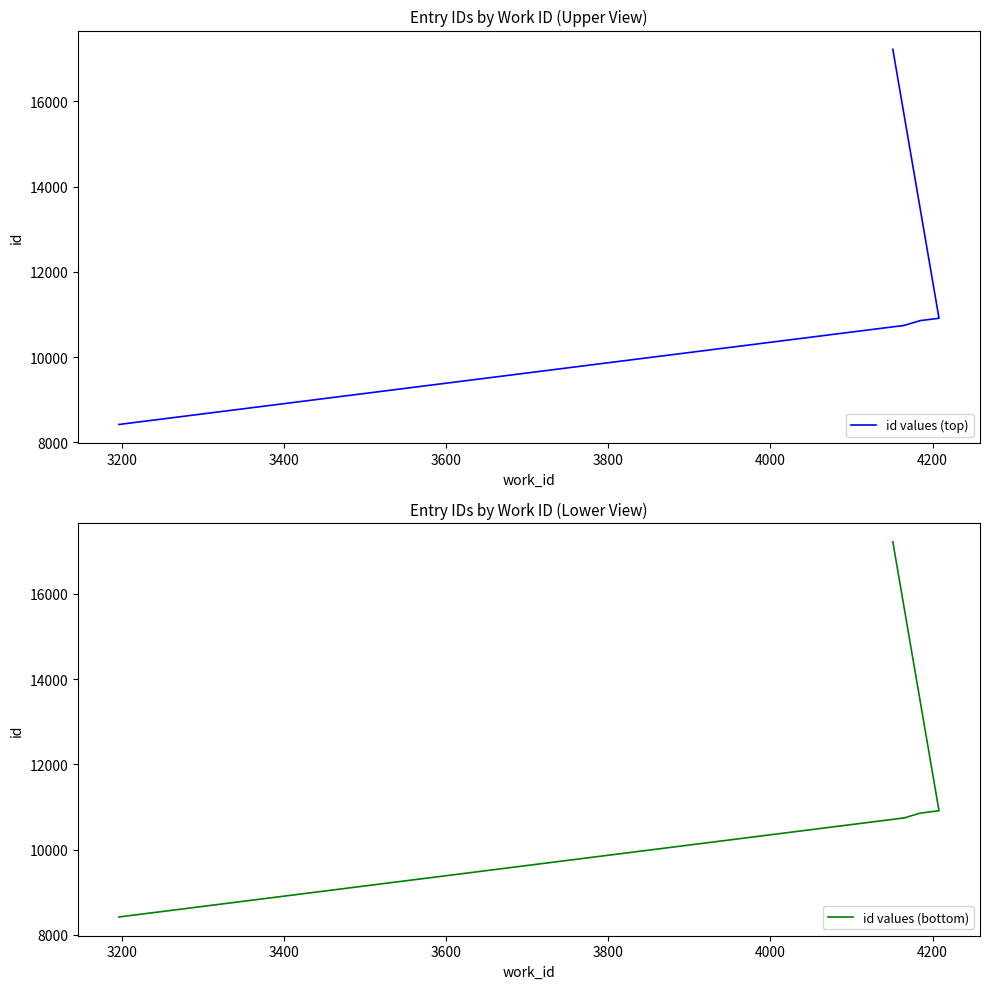

Is the value of id values (top) at 3200 greater than the value of id values (bottom) at 4400?

No